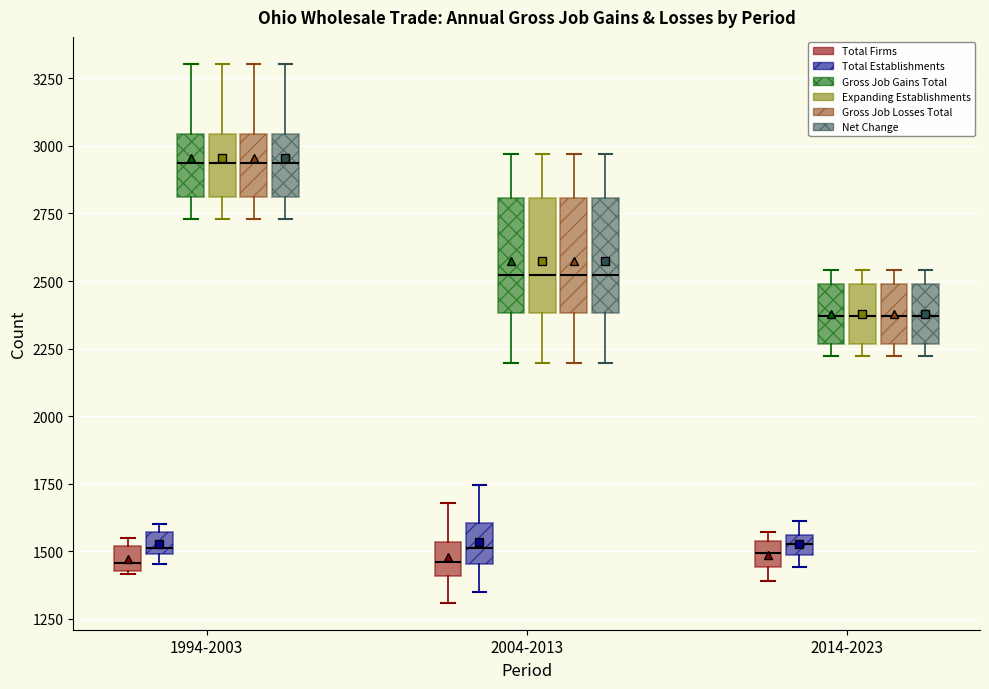

Where is the lower edge of the box for 2004-2013 (Expanding Establishments) on the y-axis? The values are not printed on the chart, so give them approximately, as read against the axis.

2400